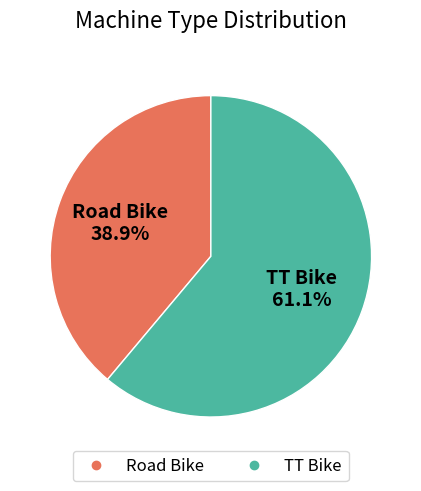

To the nearest percent, what percentage of the pie is Road Bike?

39%